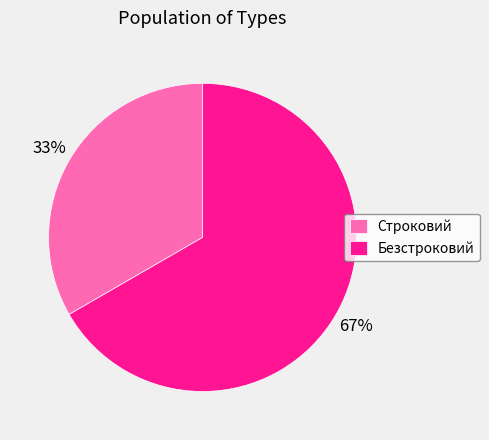

To the nearest percent, what portion does Безстроковий represent?

67%